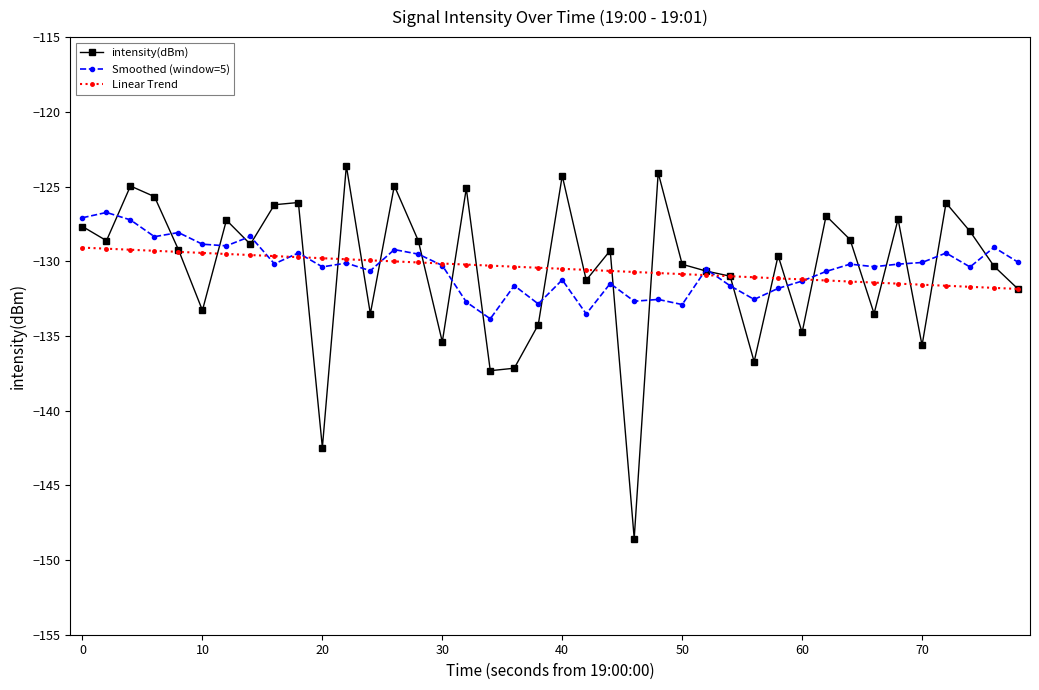

Which series has the widest spread of values?

intensity(dBm)